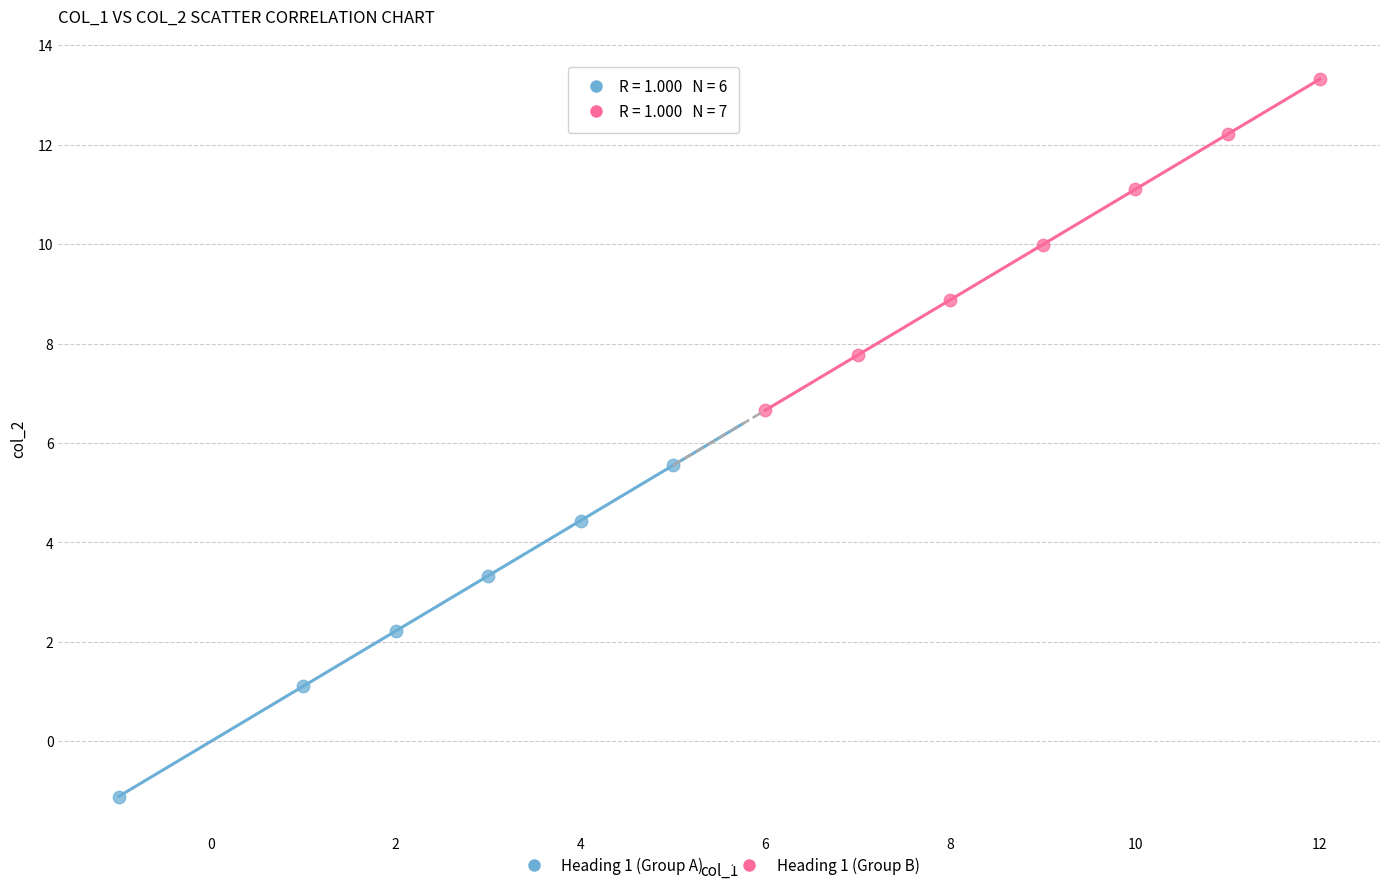

Which series reaches the minimum Y coordinate?

Heading 1 (Group A)